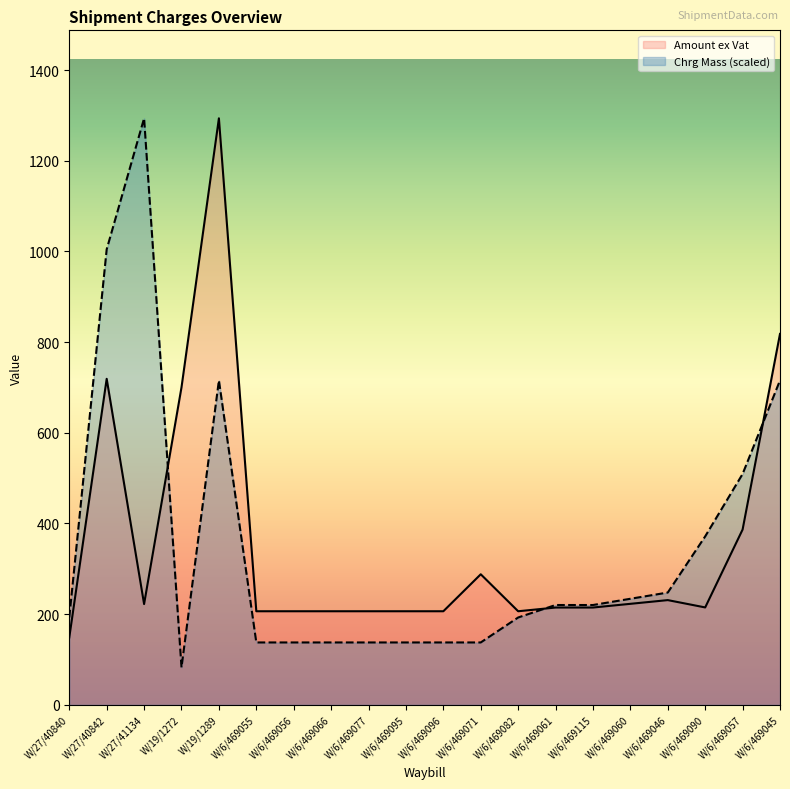

Where do Amount ex Vat and Chrg Mass first cross each other?

W/27/41134 and W/19/1272